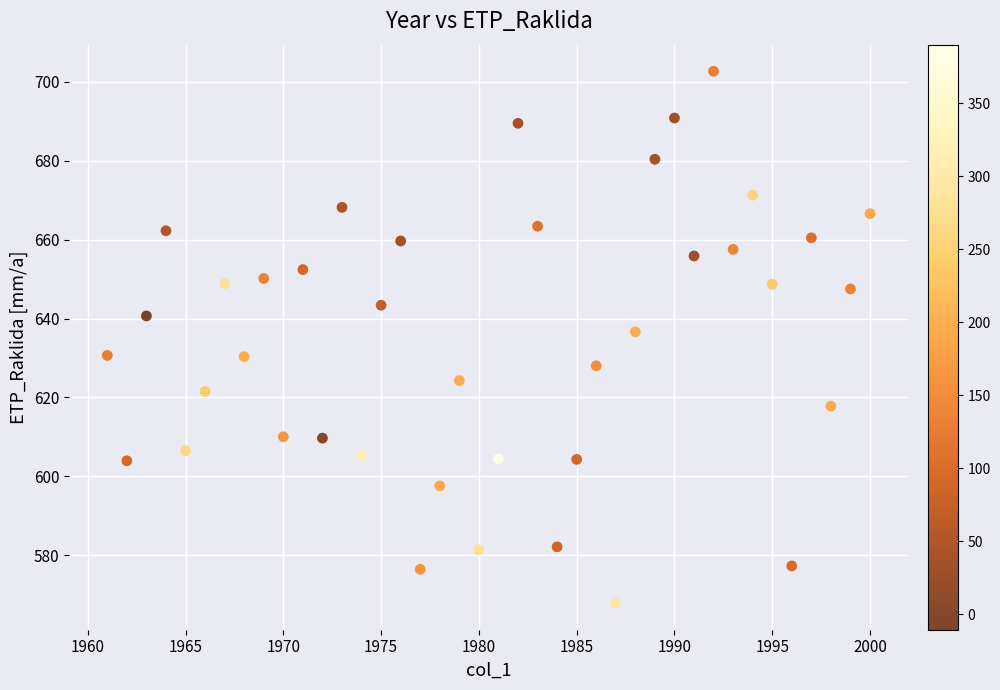

What is the range of X values (max minus min)?

39.0